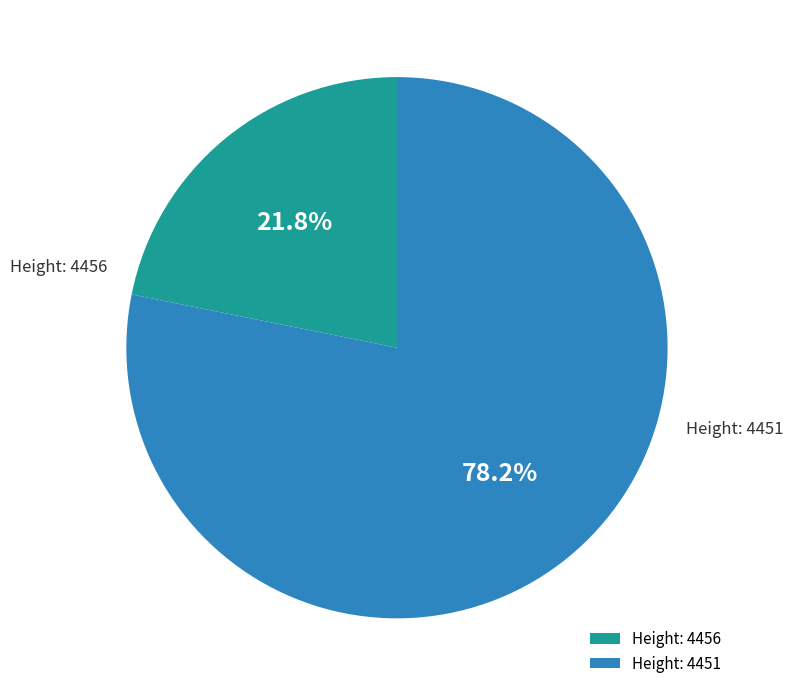

Which slice represents more than half of the pie?

Height: 4451